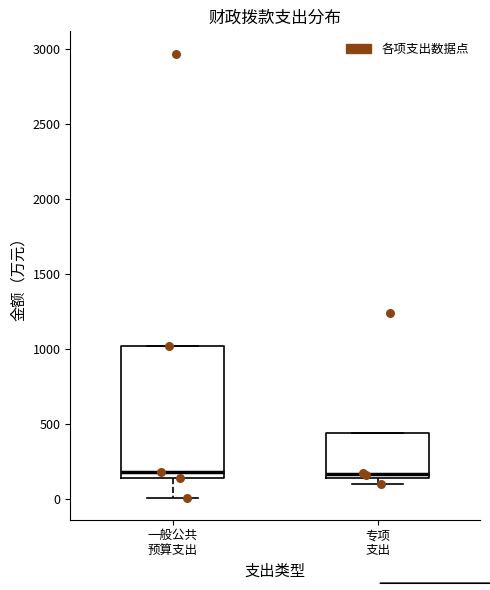

Comparing the boxes themselves (not the whiskers), which one is the tallest?

一般公共 预算支出